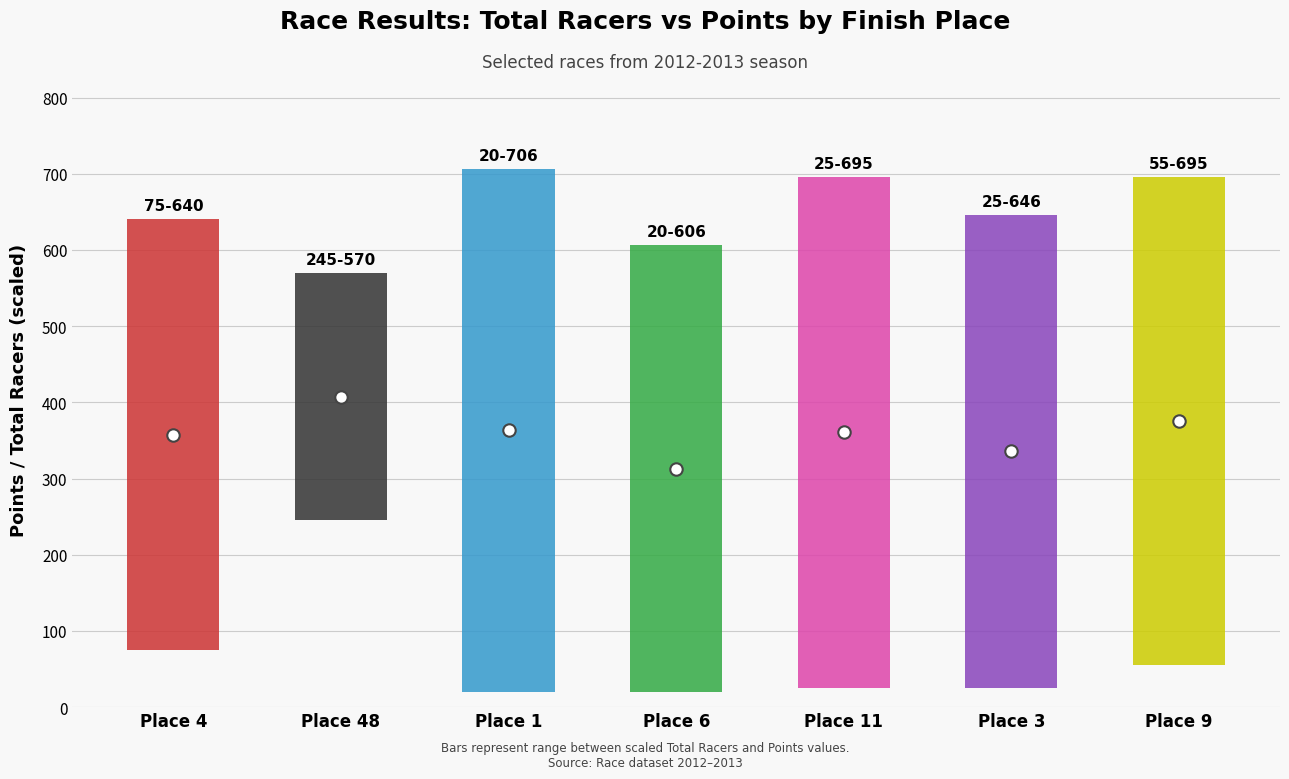

Which series has the largest total across all categories?

Points